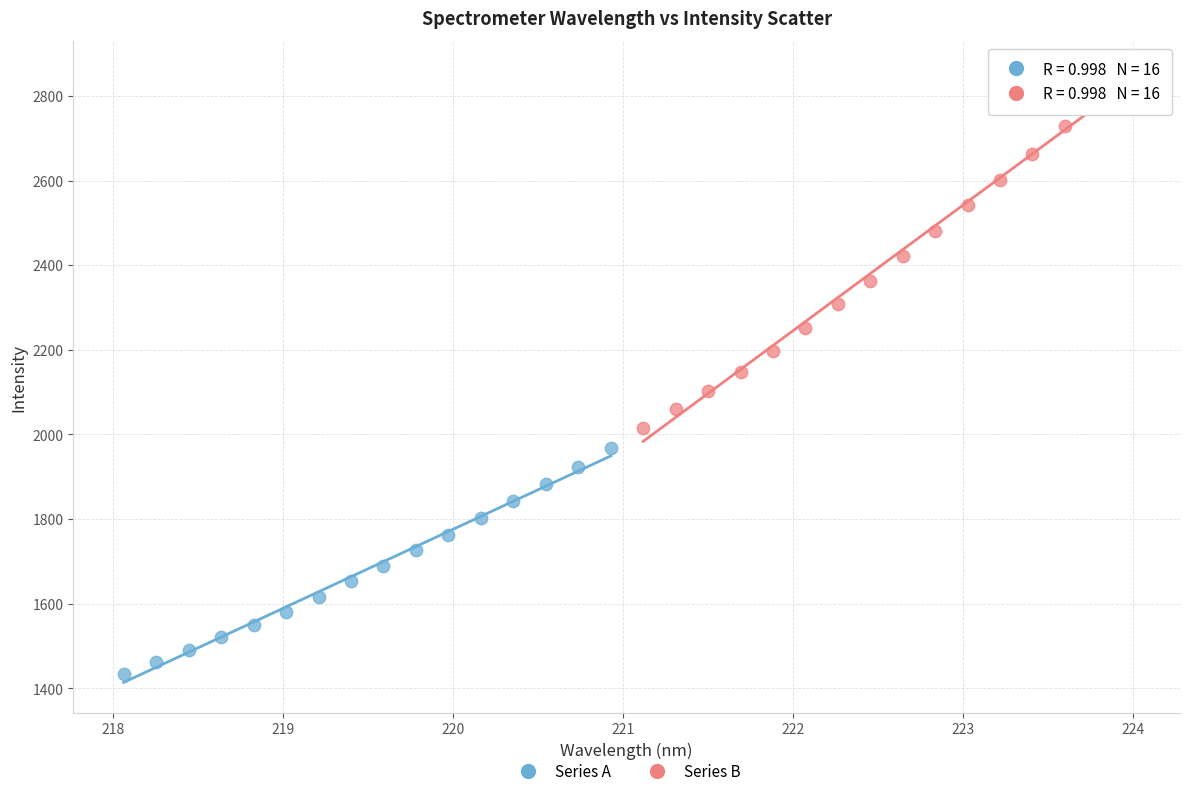

What are all the series names shown in the legend?

Series A, Series B